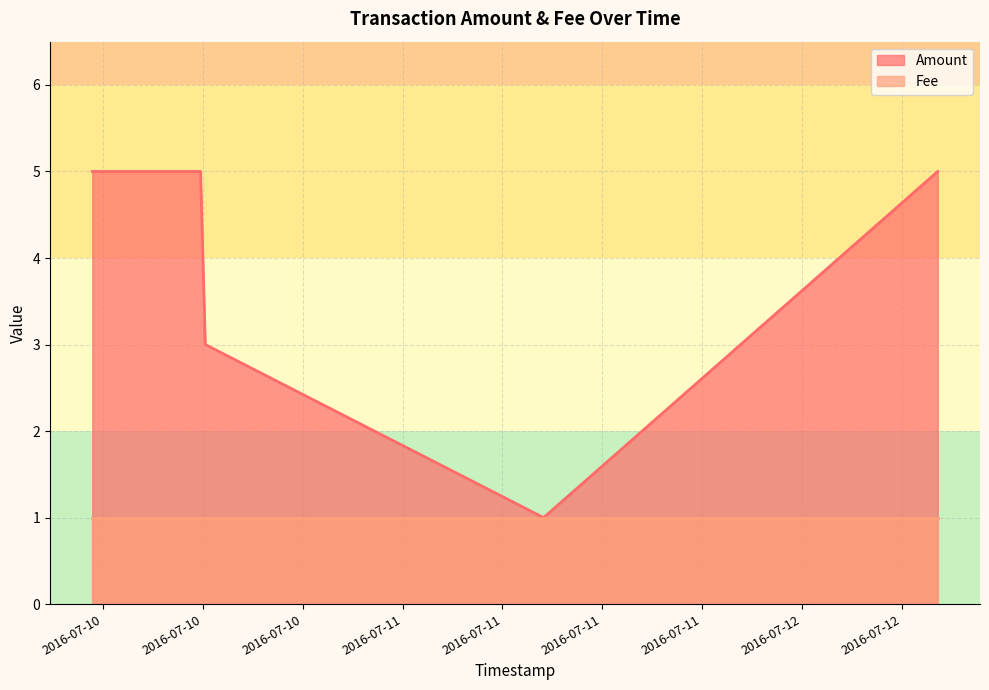

Reading left to right, extract all data points from this chart.

5	5	3	1	5